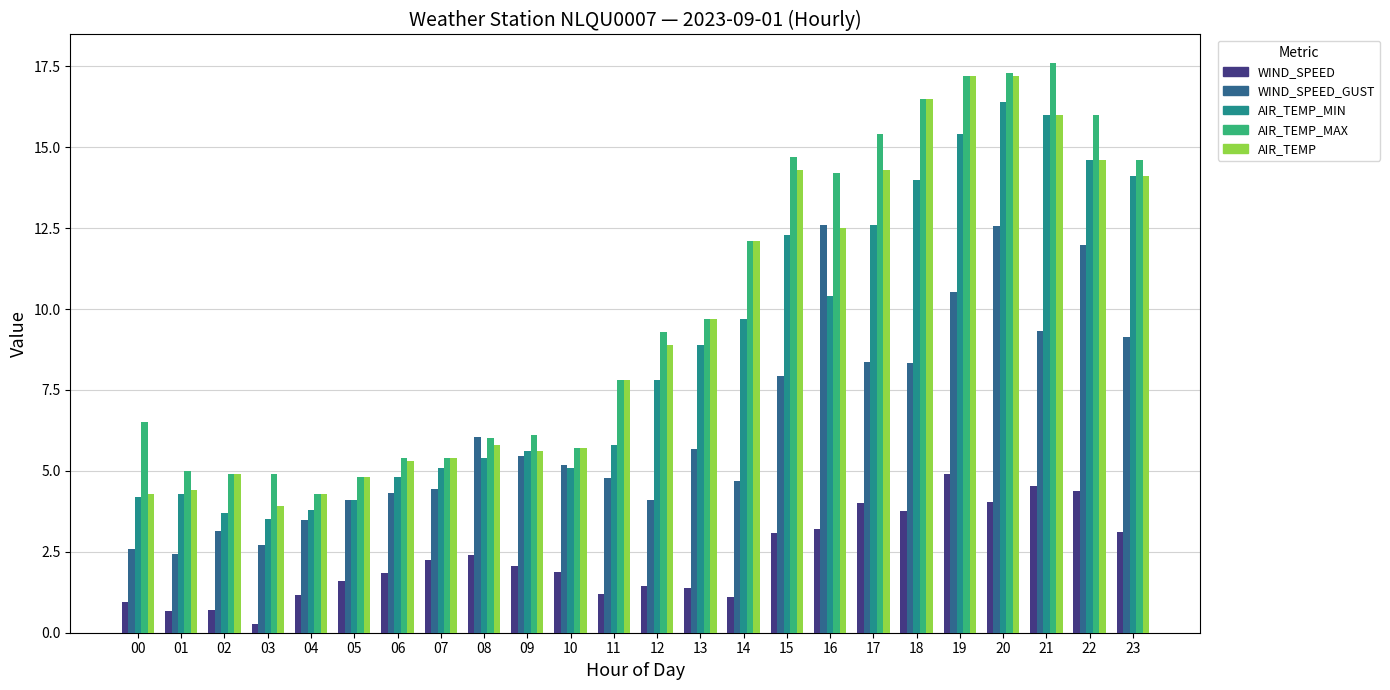

Are the bars horizontal?

No